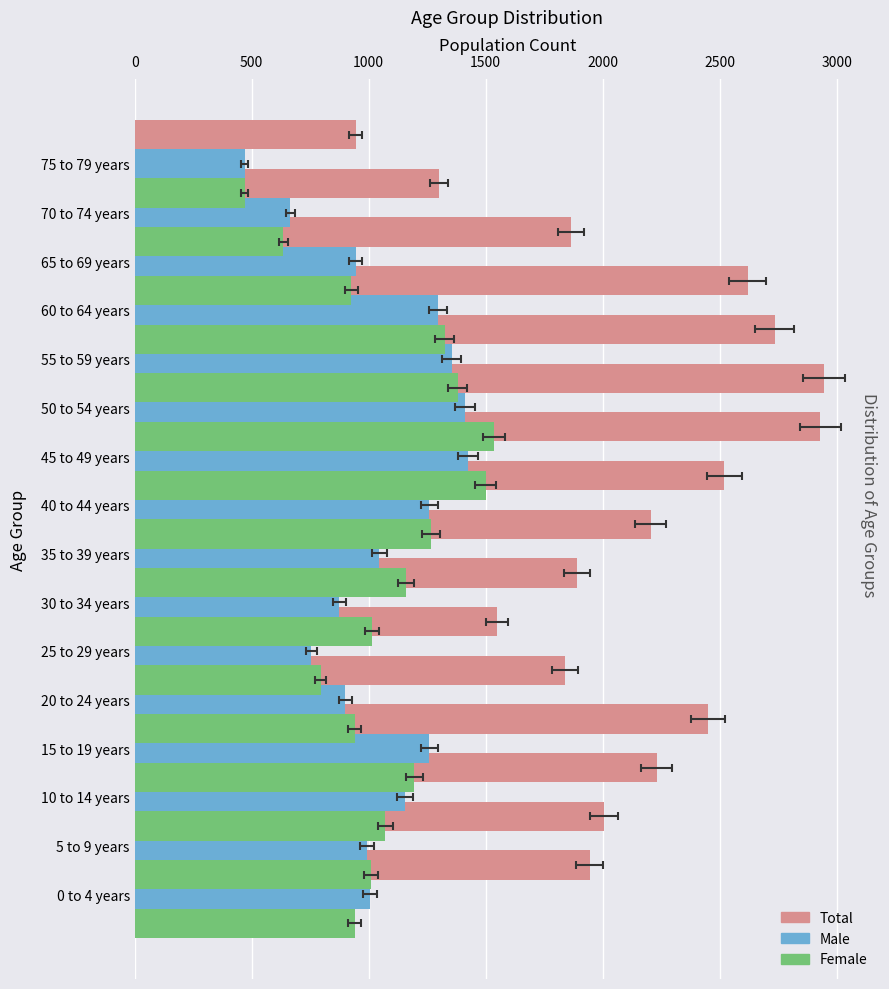

Which has a higher value, 15 to 19 years or 50 to 54 years?

50 to 54 years